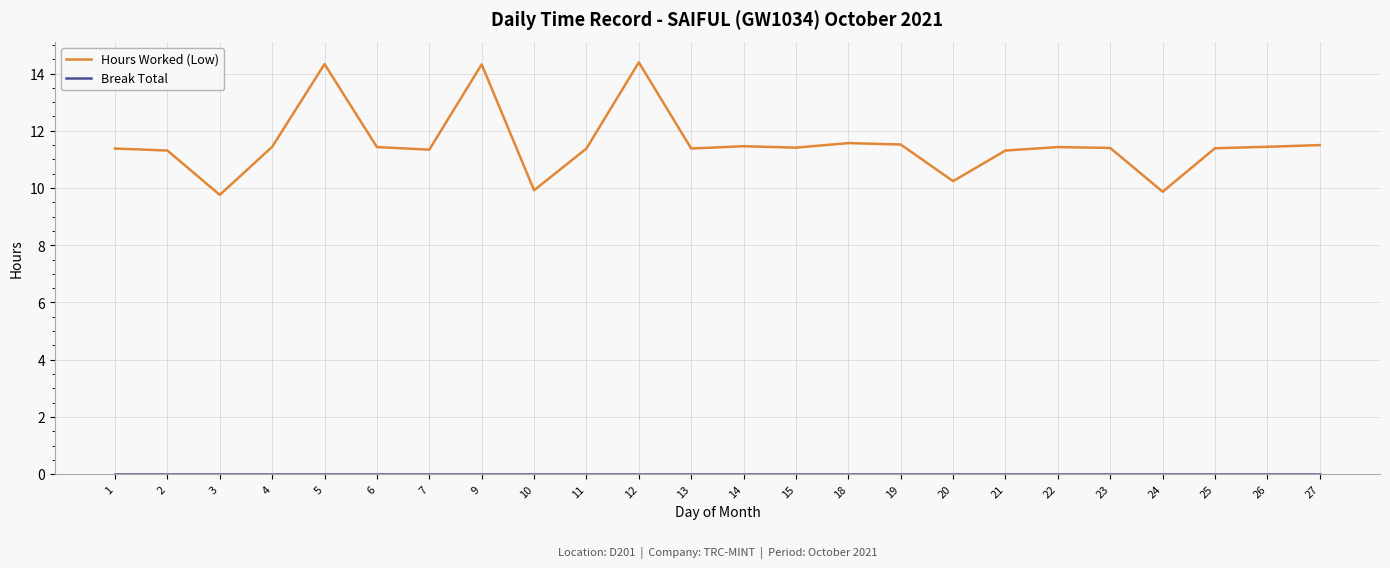

Is it true that Hours Worked (Low) equals 15.0 at 4?

False